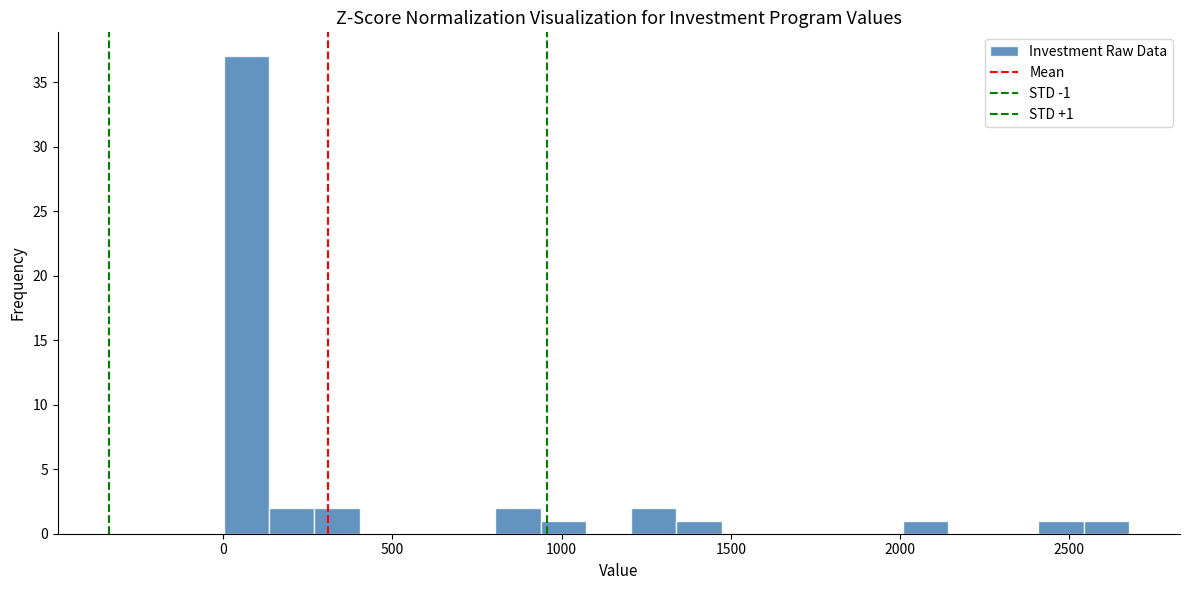

Around what value on the x-axis is the tallest bar? Give the approximate position of its centre, as read against the axis.

50